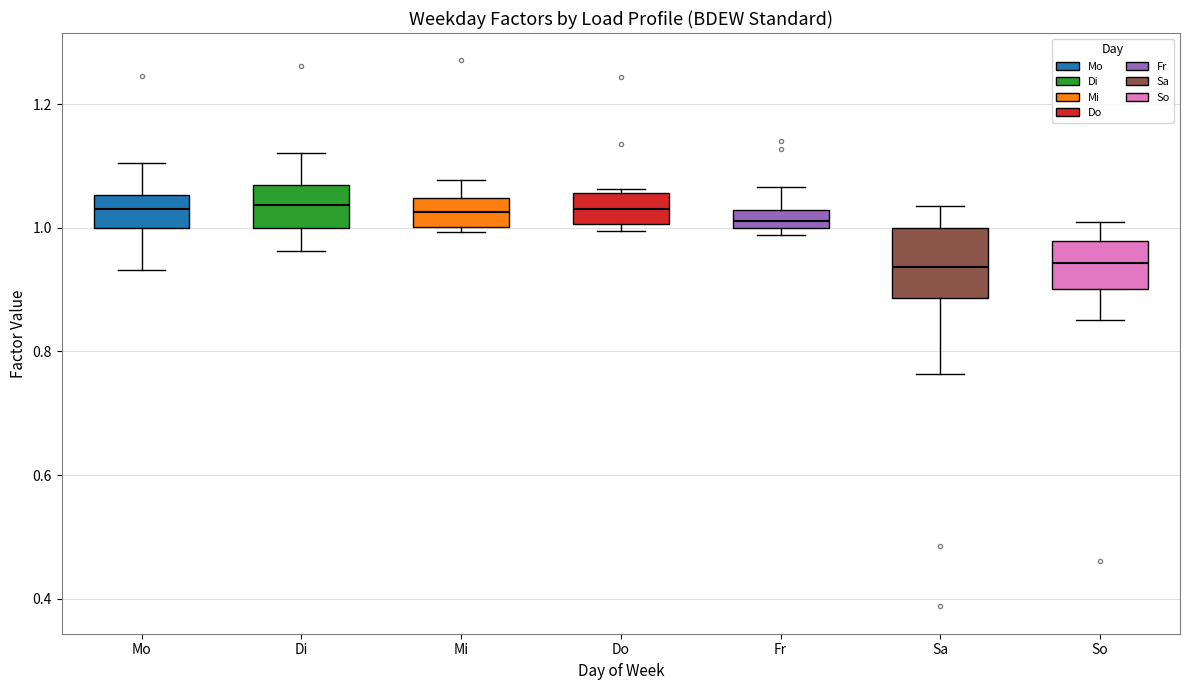

Where does the lower whisker of the box for Sa end on the y-axis? The values are not printed on the chart, so give them approximately, as read against the axis.

0.76